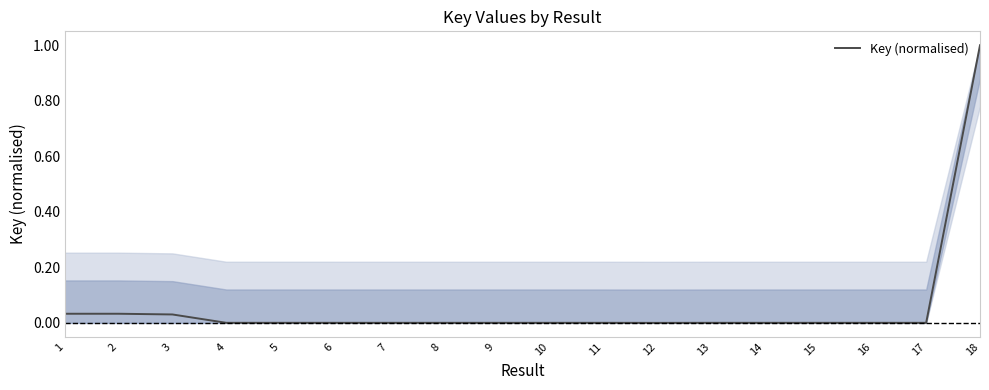

Between 3 and 12, which is larger?

3